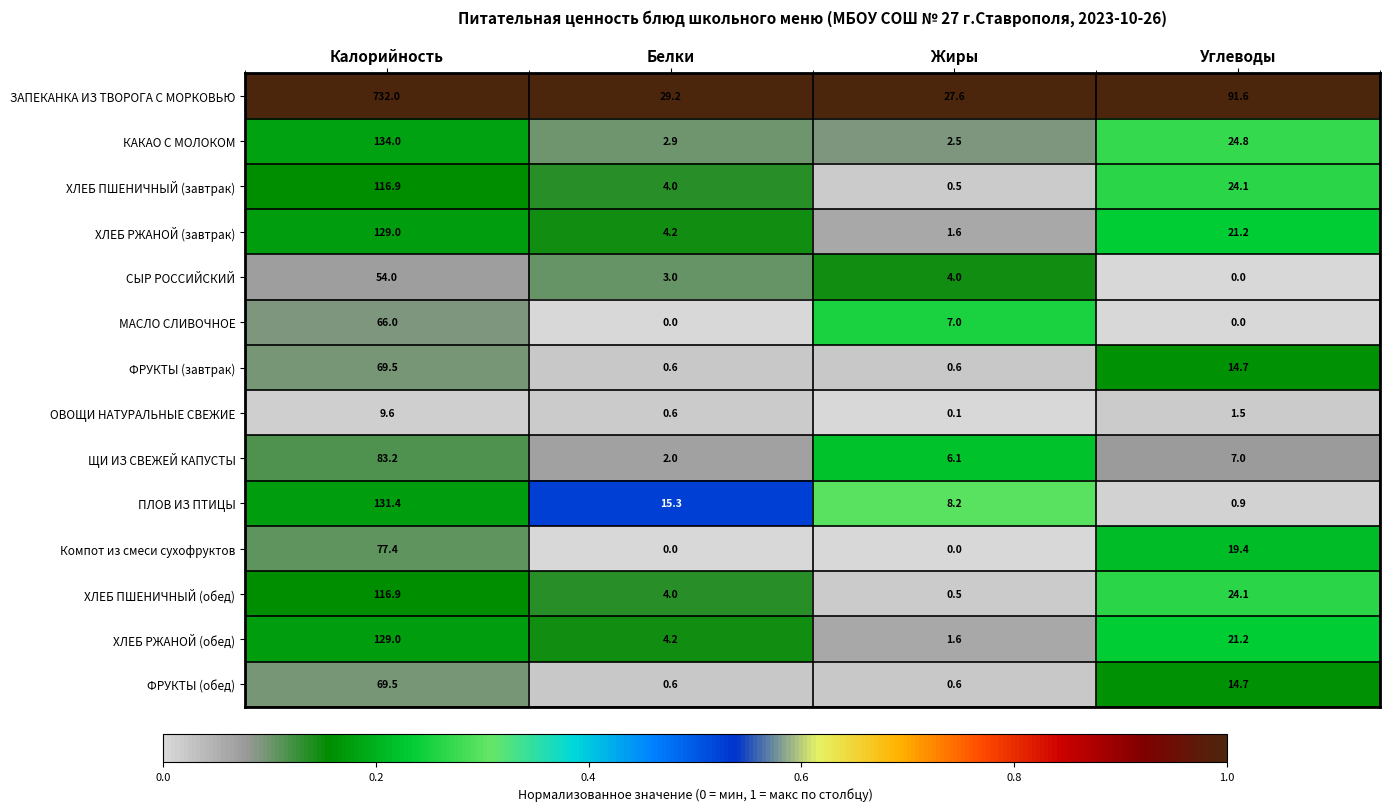

Which series has the largest total across all categories?

ЗАПЕКАНКА ИЗ ТВОРОГА С МОРКОВЬЮ